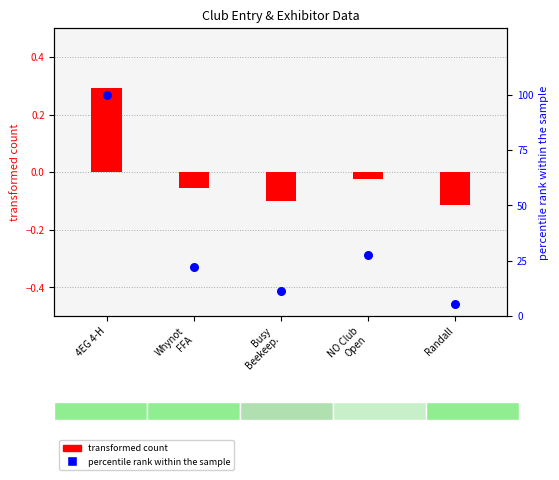

Approximately how many times larger is the value at 4EG 4-H compared to Randall?

18.0